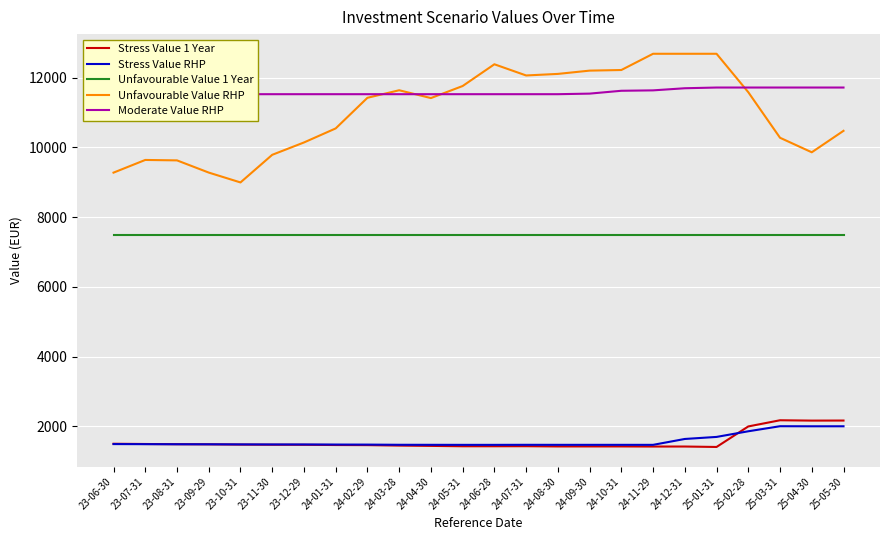

Which has a higher value, 25-01-31 or 23-10-31?

23-10-31